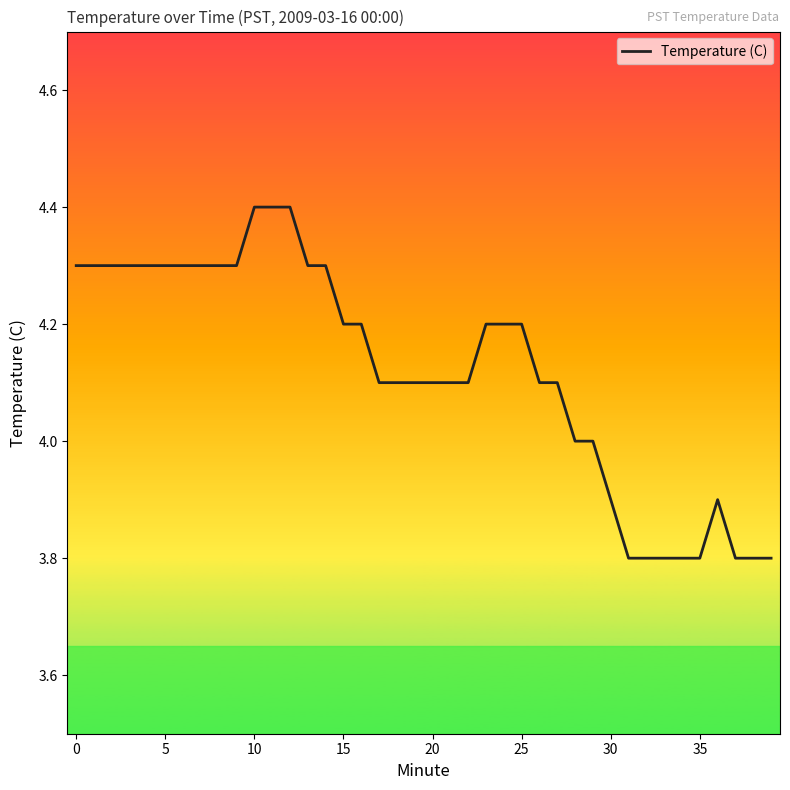

Reading left to right, what are all the values shown in this chart?

4.3	4.3	4.3	4.3	4.3	4.3	4.3	4.3	4.3	4.3	4.4	4.4	4.4	4.3	4.3	4.2	4.2	4.1	4.1	4.1	4.1	4.1	4.1	4.2	4.2	4.2	4.1	4.1	4.0	4.0	3.9	3.8	3.8	3.8	3.8	3.8	3.9	3.8	3.8	3.8